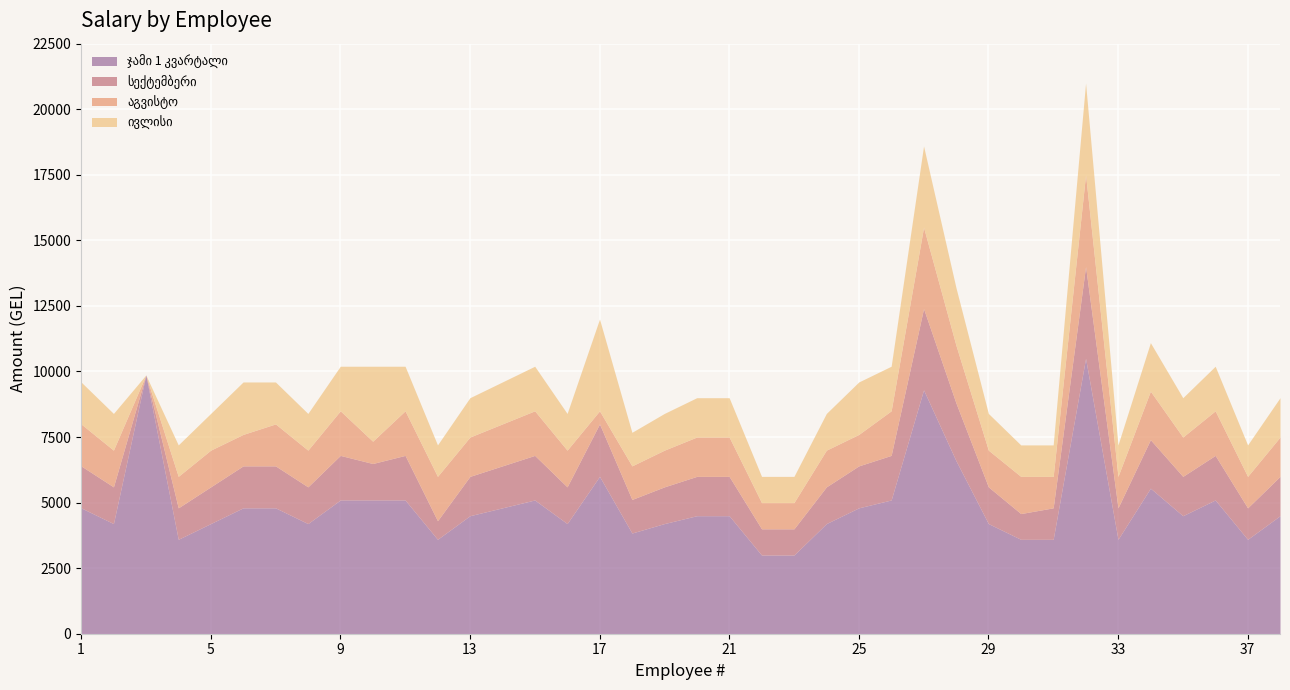

True or false: ივლისი and ჯამი 1 კვარტალი cross at least once.

False